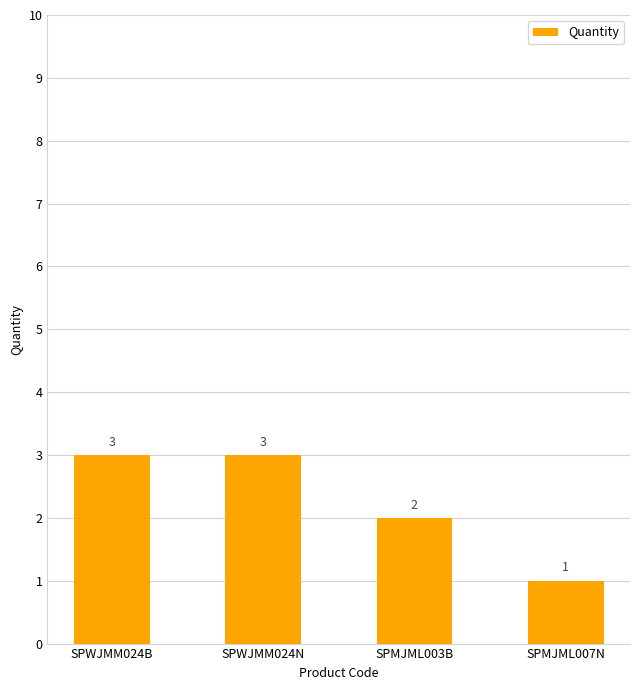

What is the average value?

2